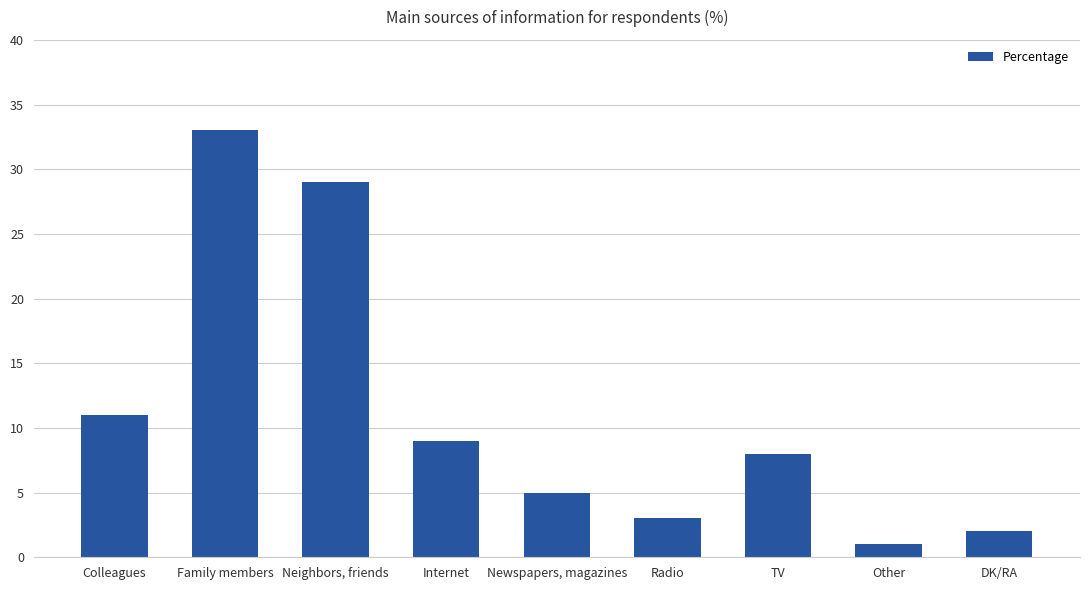

Reading left to right, what are all the values shown in this chart?

11	33	29	9	5	3	8	1	2